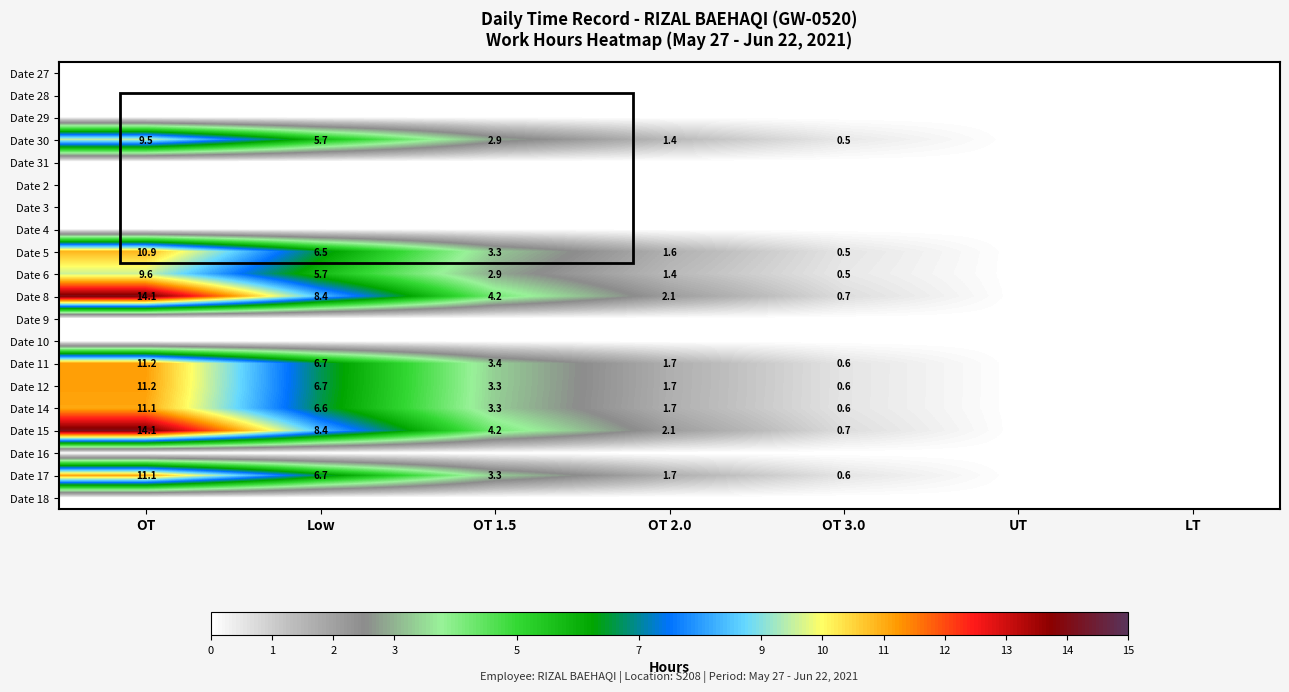

Is the value of Date 6 at OT 1.5 greater than the value of Date 14 at Low?

No